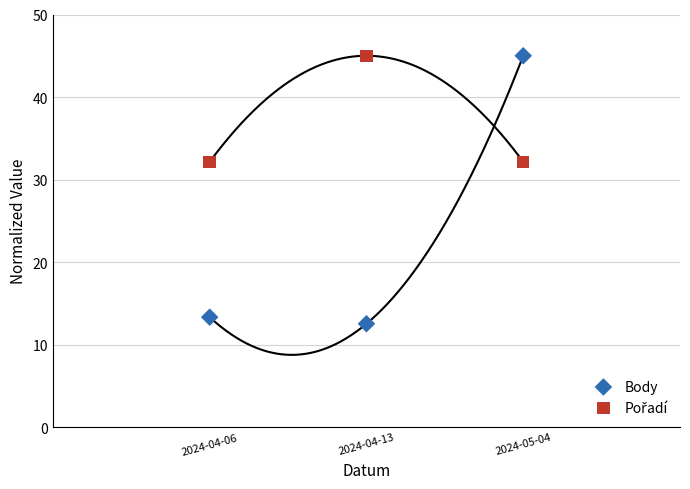

Across all data points, what is the average X value?

2.0